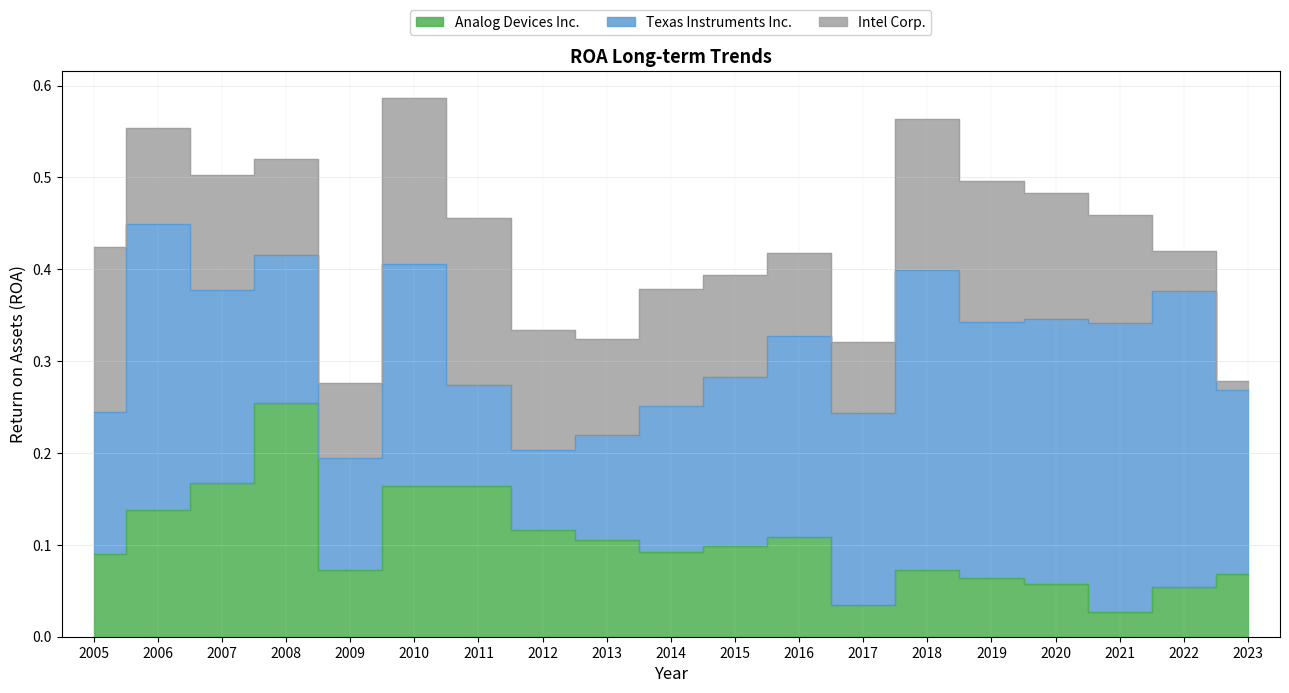

Is the value of Texas Instruments Inc. at 2012 greater than the value of Intel Corp. at 2016?

No